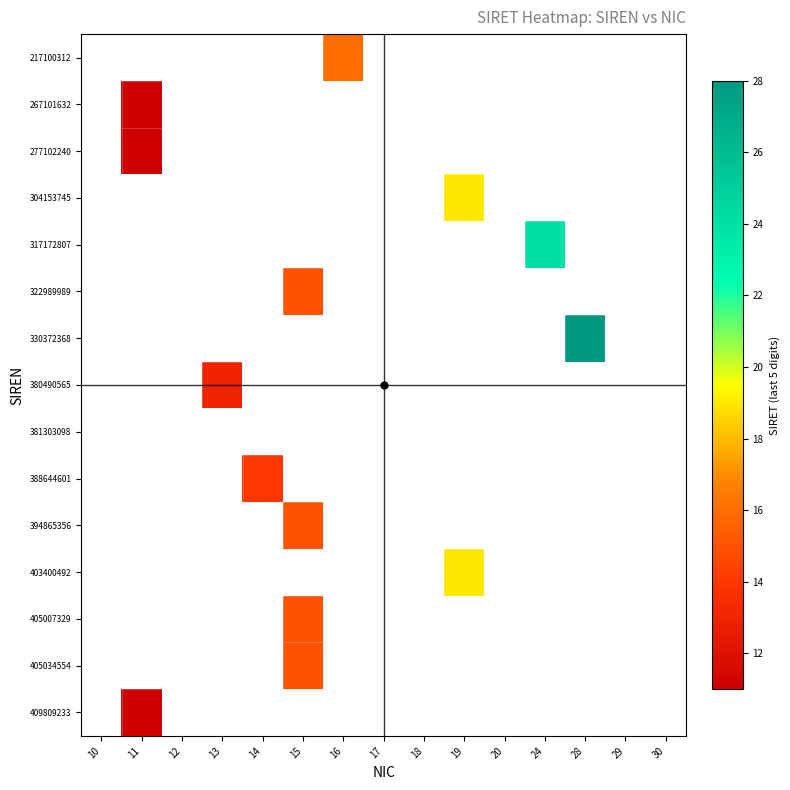

Which category has the highest value across all series?

28